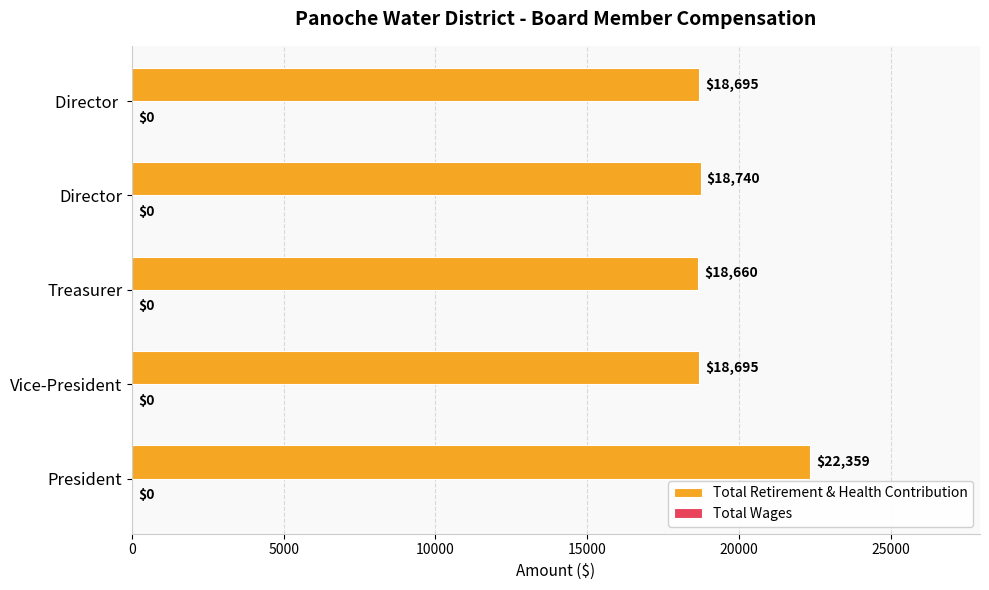

Which label corresponds to the smallest value in the chart?

Treasurer